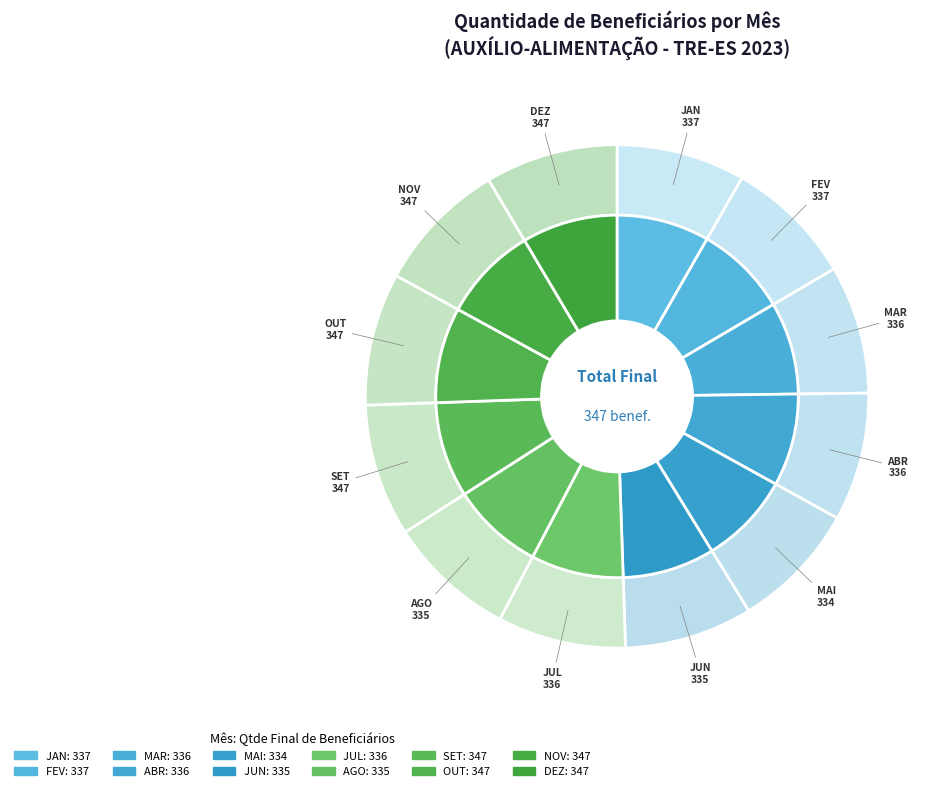

Between ABR and JUN, which is larger?

ABR